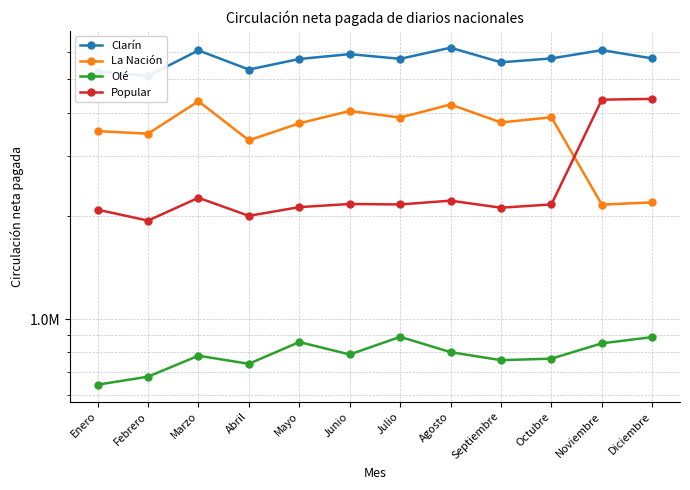

At which category does the chart reach its minimum across all series?

Enero